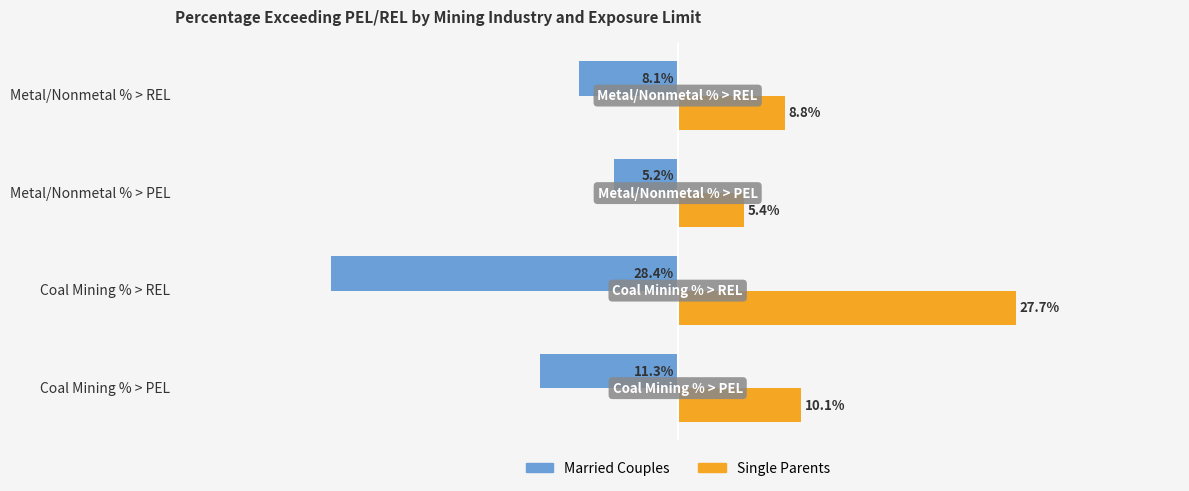

At which label does Single Parents reach its peak?

Coal Mining % > REL